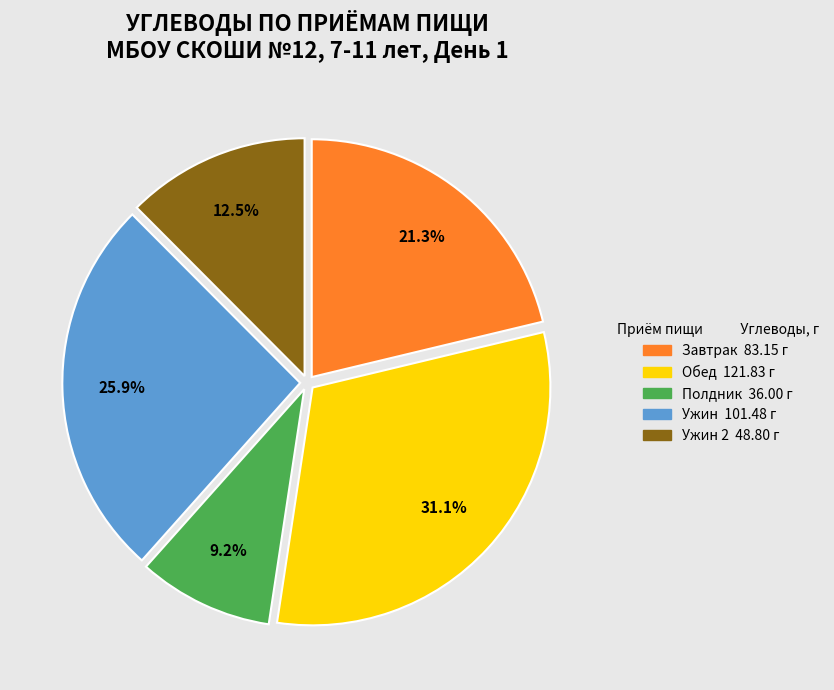

How many slices are in this pie chart?

5